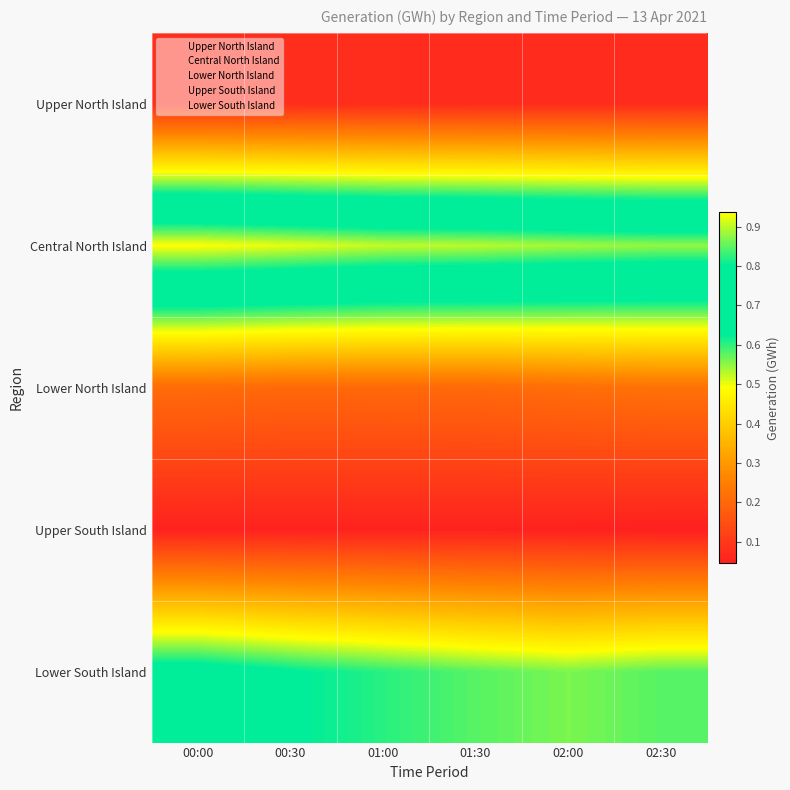

What is the difference between the highest and lowest values at 01:30?

0.8